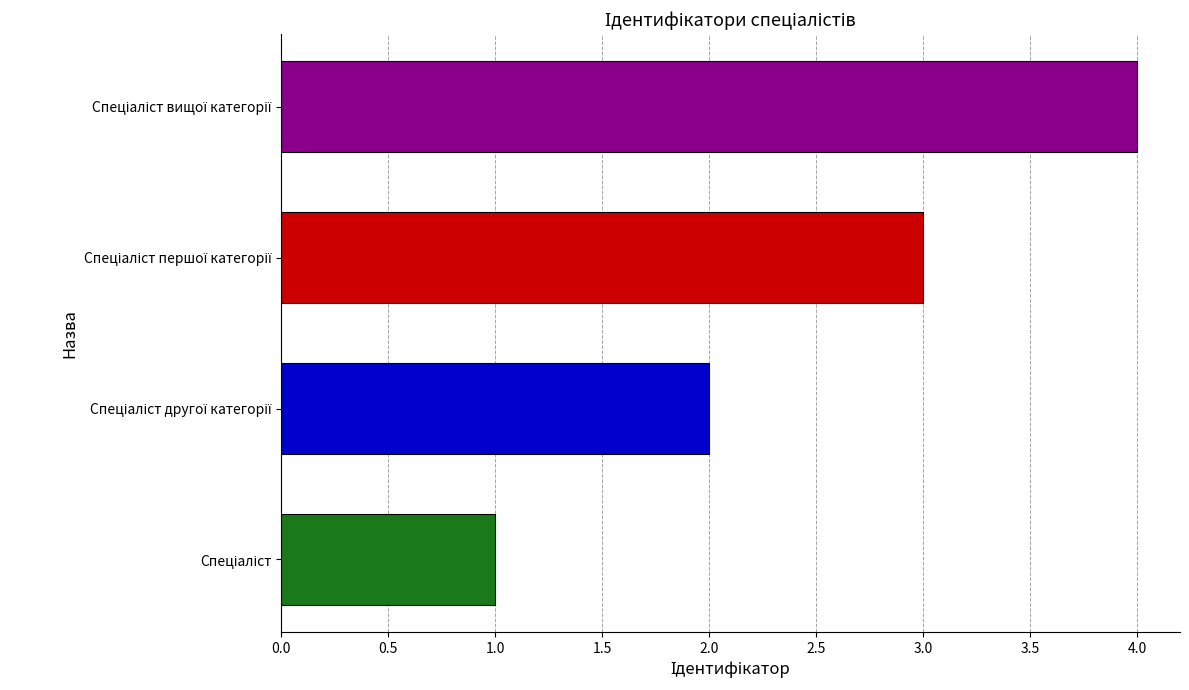

What is the greatest value displayed?

4